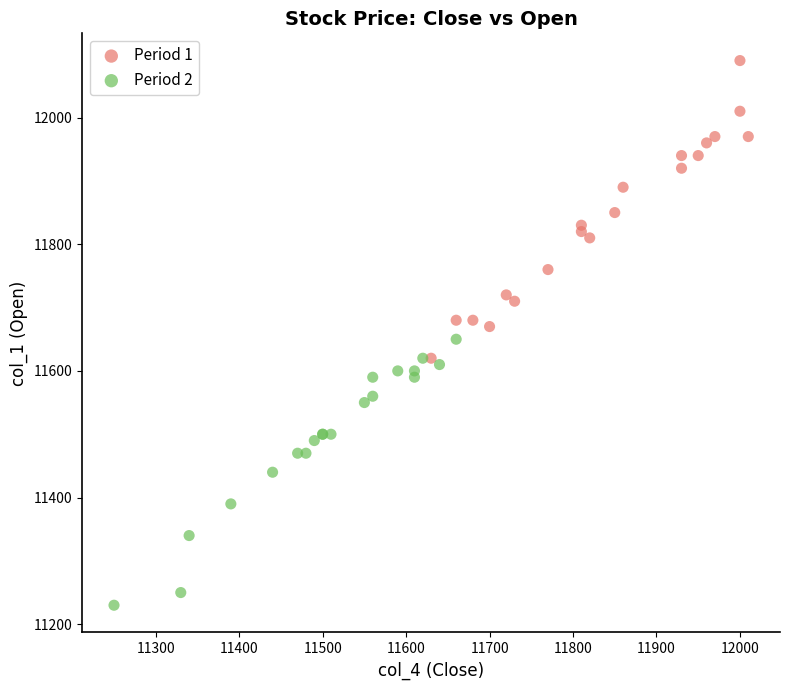

What are all the series names shown in the legend?

Period 1, Period 2